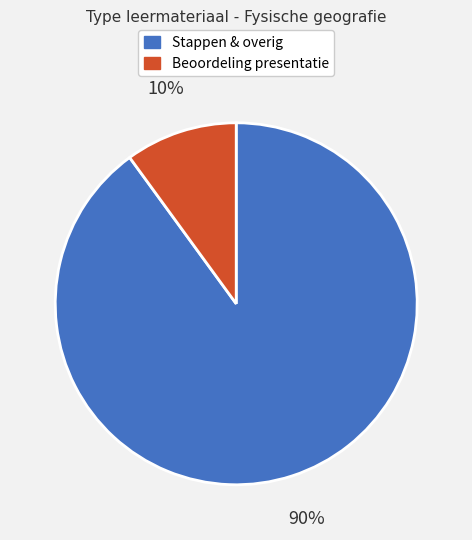

Count the number of slices in the pie.

2